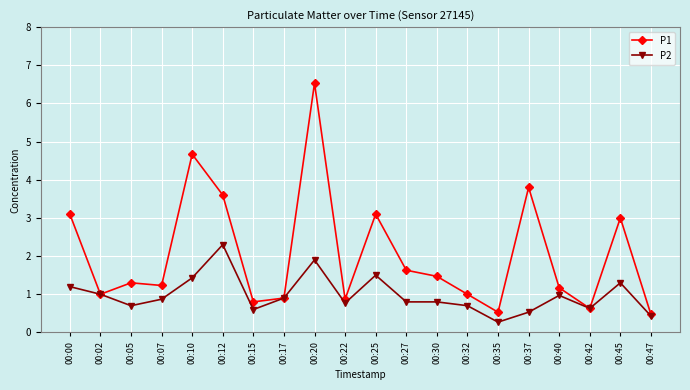

What is the minimum value shown in the chart?

0.3